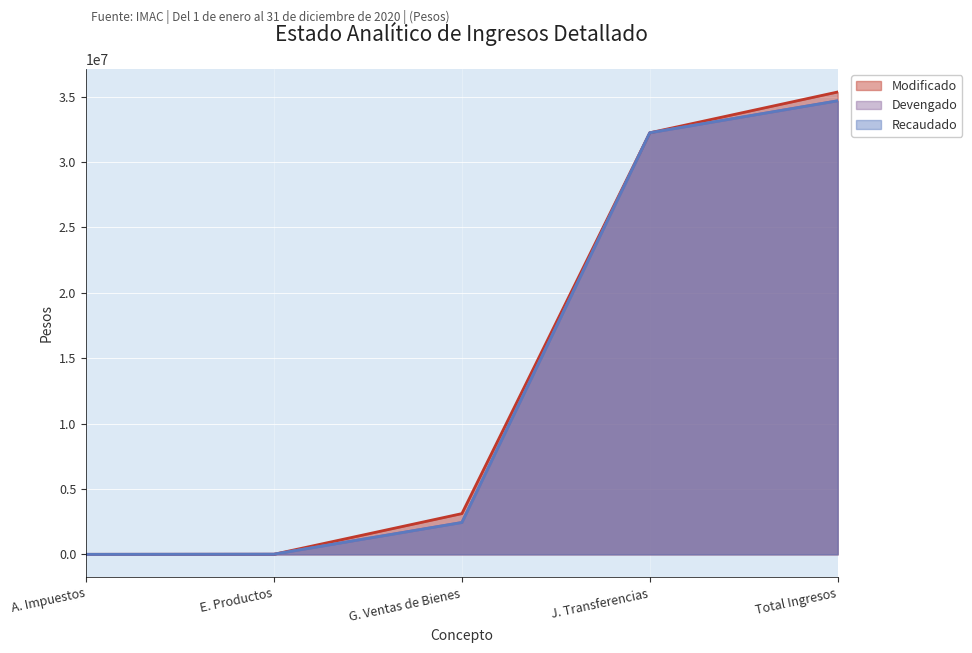

True or false: Recaudado has more than 1 points higher than both neighbors.

False